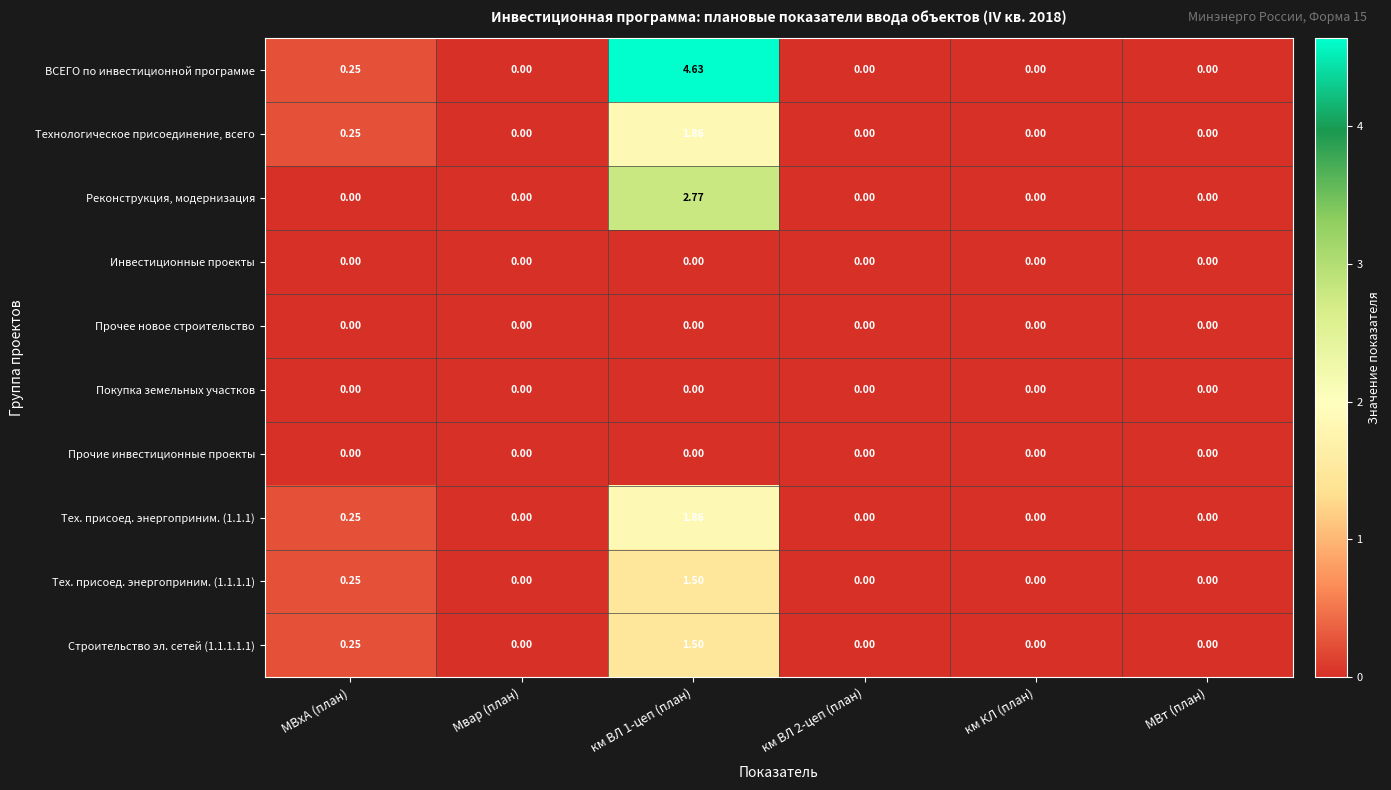

Which series has the widest spread of values?

ВСЕГО по инвестиционной программе